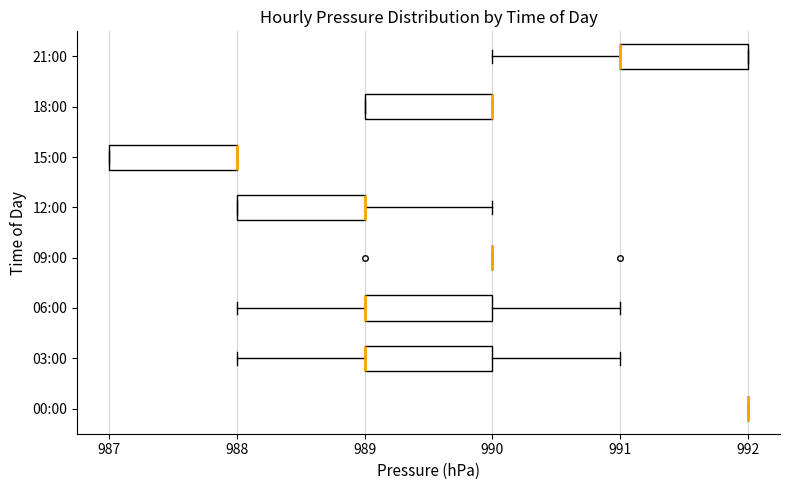

Reading bottom to top, transcribe this box plot: for each box, give where its median line is, the range the box spans, and where its two whiskers end, as read against the x-axis. The values are not printed on the chart, so give them approximately, as read against the axis.

00:00: box collapsed to a line at 992, whiskers 992 to 992
03:00: median 989 (drawn on the box's left edge), box 989 to 990, whiskers 988 to 991
06:00: median 989 (drawn on the box's left edge), box 989 to 990, whiskers 988 to 991
09:00: box collapsed to a line at 990, whiskers 990 to 990
12:00: median 989 (drawn on the box's right edge), box 988 to 989, whiskers 988 to 990
15:00: median 988 (drawn on the box's right edge), box 987 to 988, whiskers 987 to 988
18:00: median 990 (drawn on the box's right edge), box 989 to 990, whiskers 989 to 990
21:00: median 991 (drawn on the box's left edge), box 991 to 992, whiskers 990 to 992